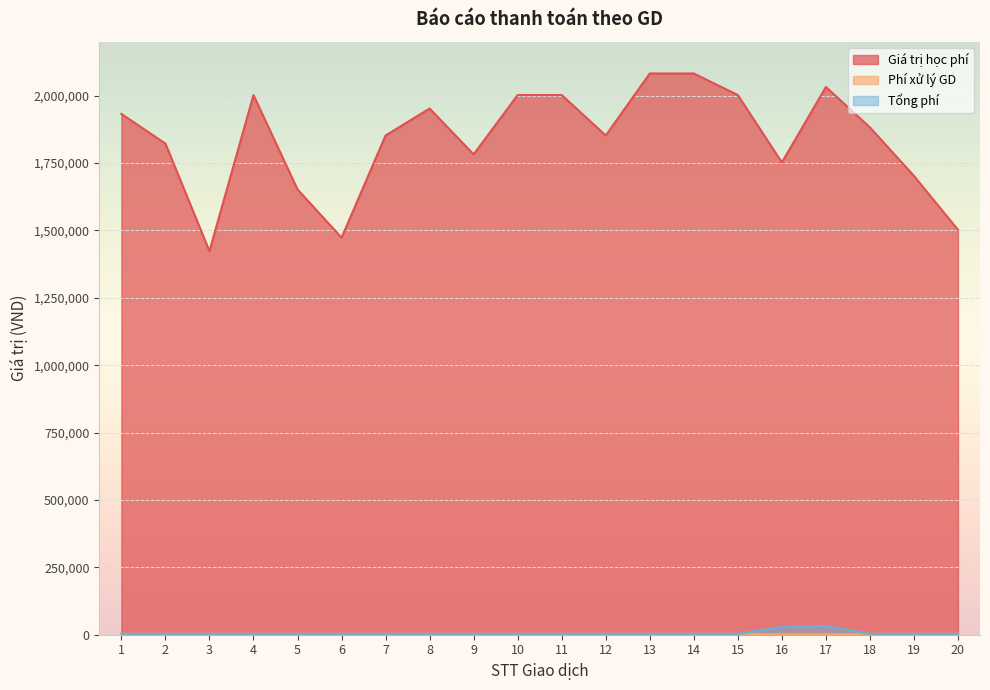

How many interior local valleys does the Giá trị học phí series have?

5